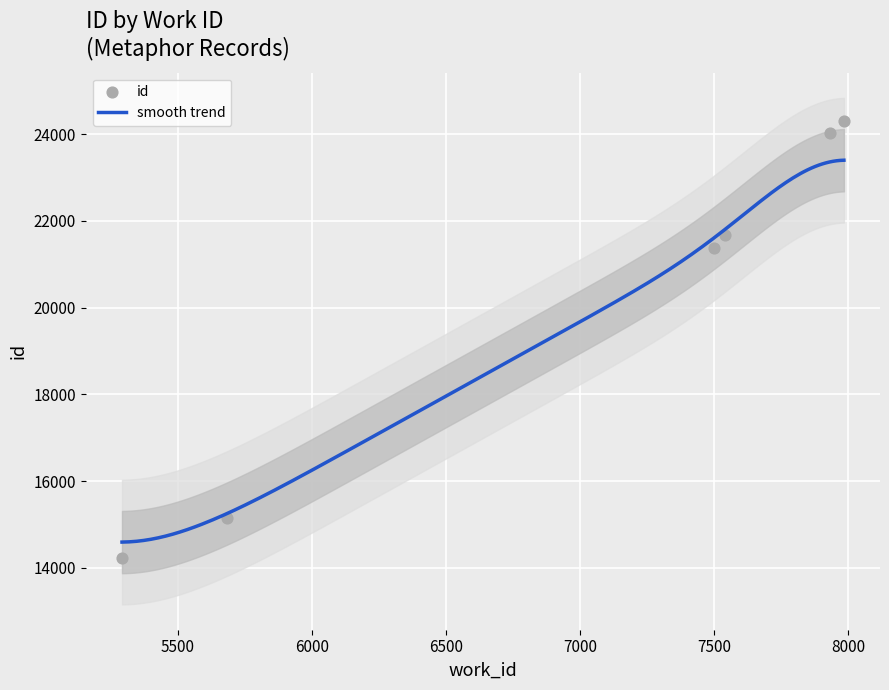

What is the ratio of the value at 7934 to the value at 7541?

1.1